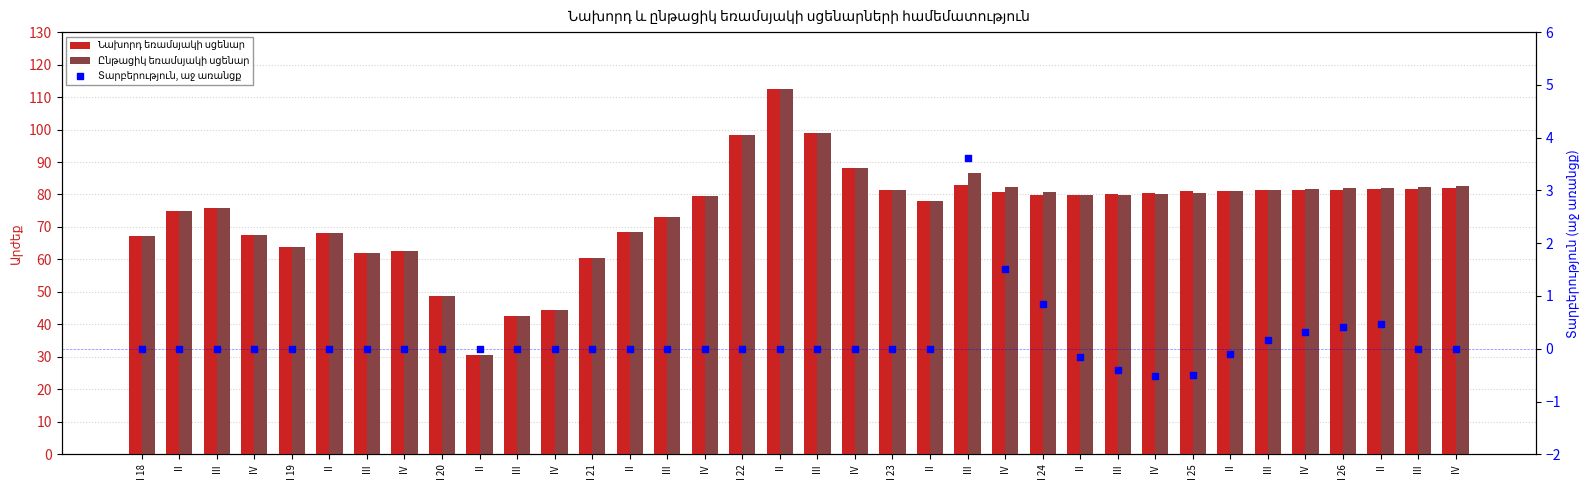

At how many categories does at least one series exceed 47?

33